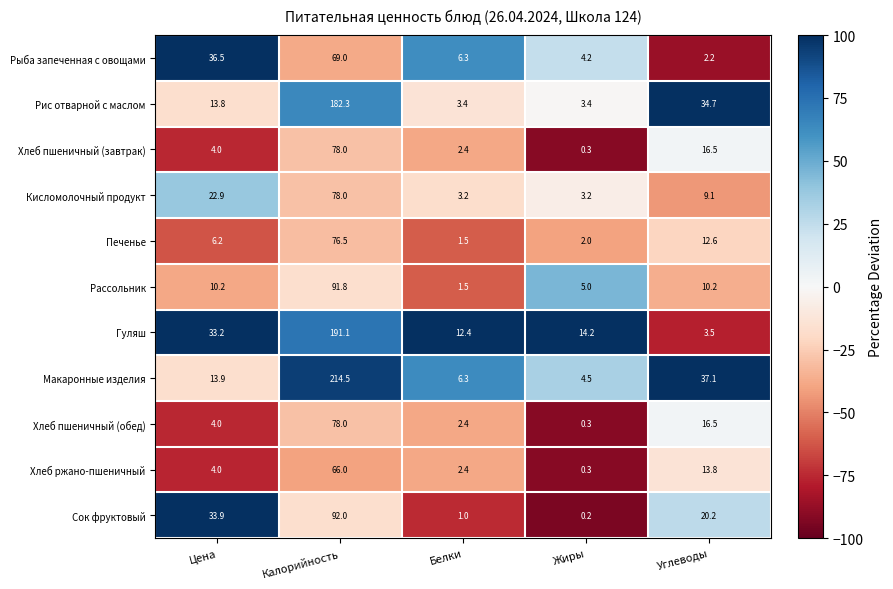

What is the approximate value of Макаронные изделия at Белки?

6.3